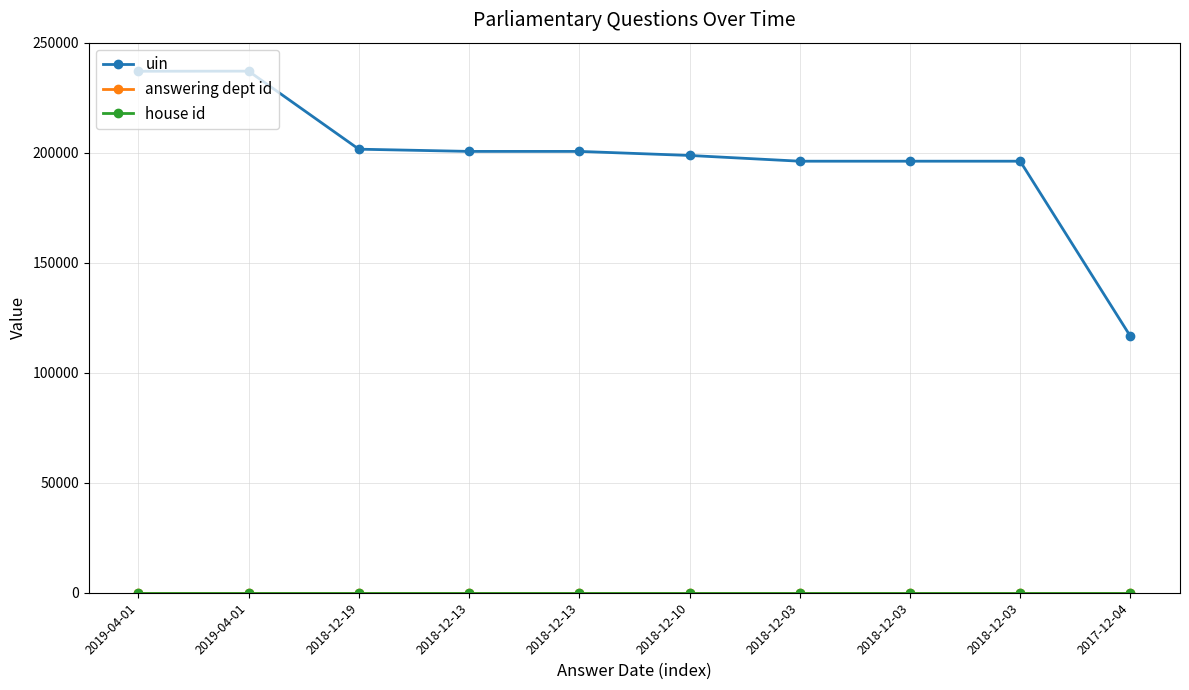

Where does the uin series first go above 200582?

2019-04-01